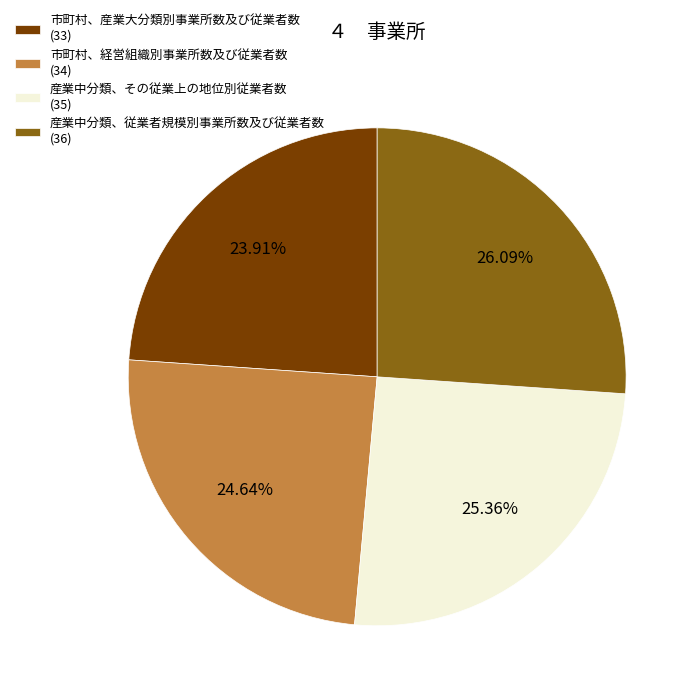

Which slice is the largest?

産業中分類、従業者規模別事業所数及び従業者数